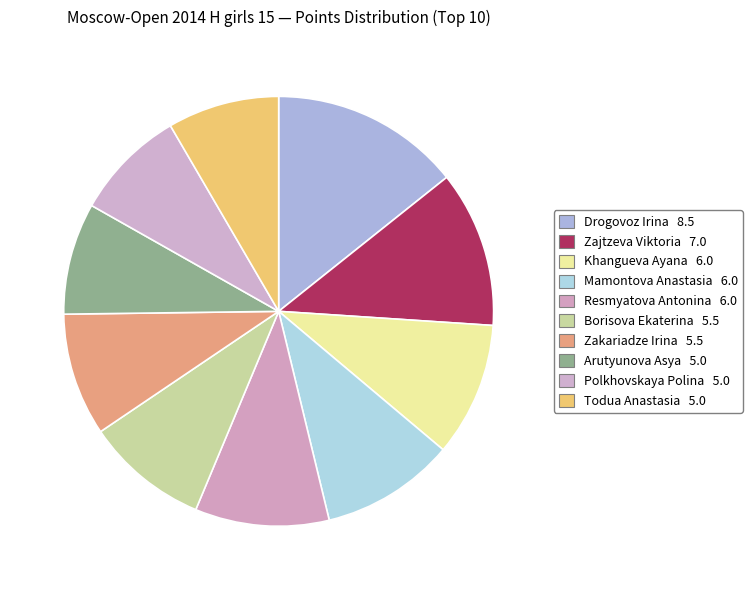

The Arutyunova Asya slice represents 8% of the pie. True or false?

True